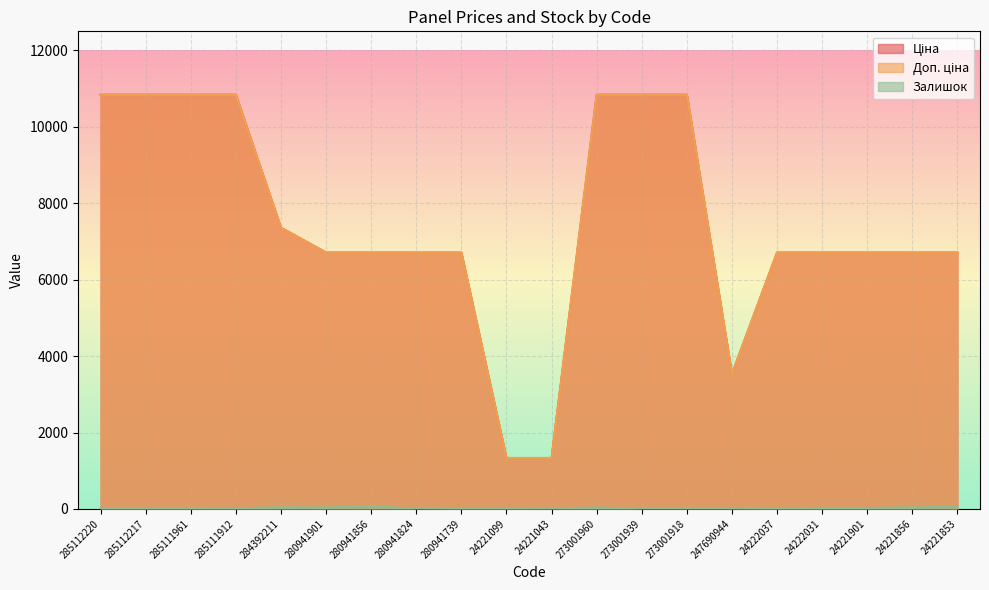

Which has a higher value, 280941901 or 24221856?

280941901